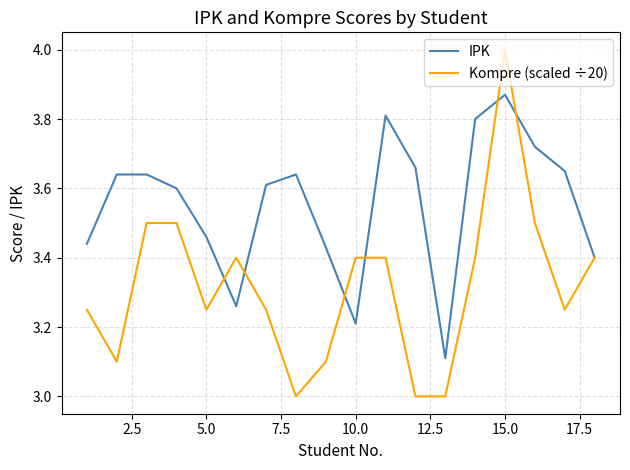

Rank the series by their maximum value, from lowest to highest.

IPK, Kompre (scaled ÷20)